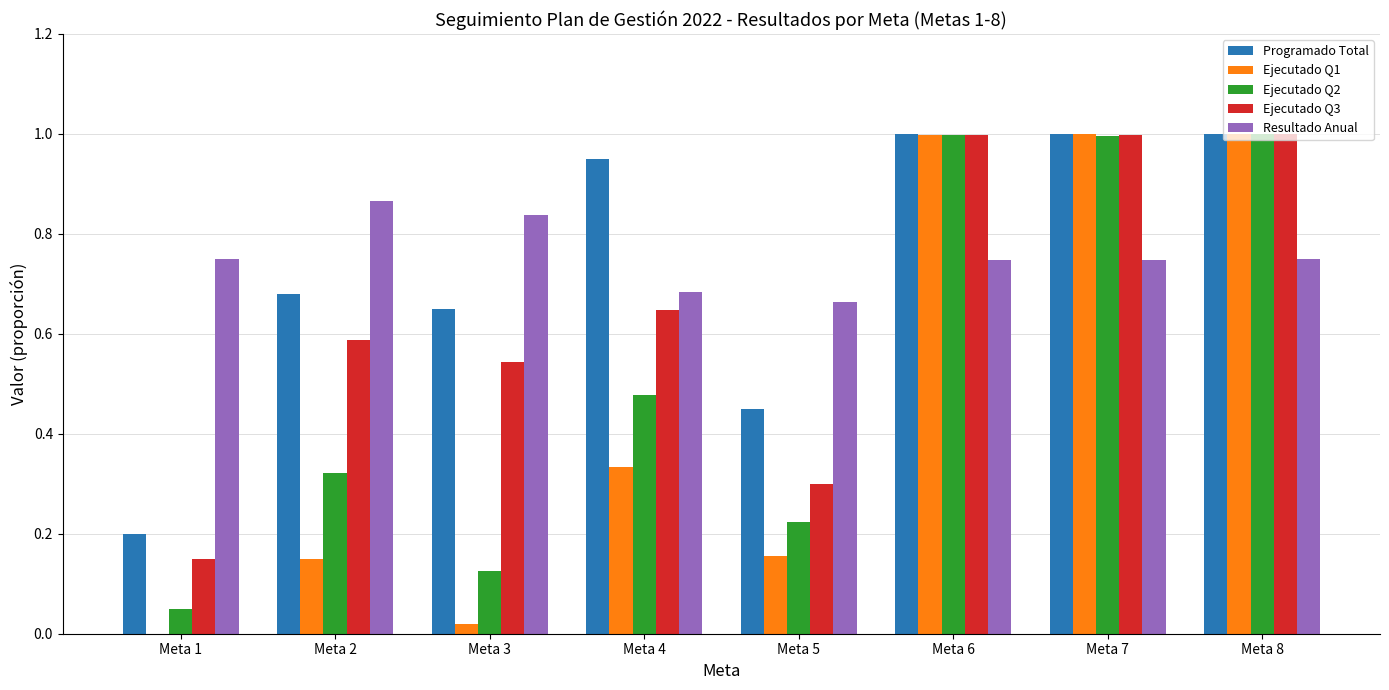

Is it true that Programado Total equals 1.0 at Meta 8?

True